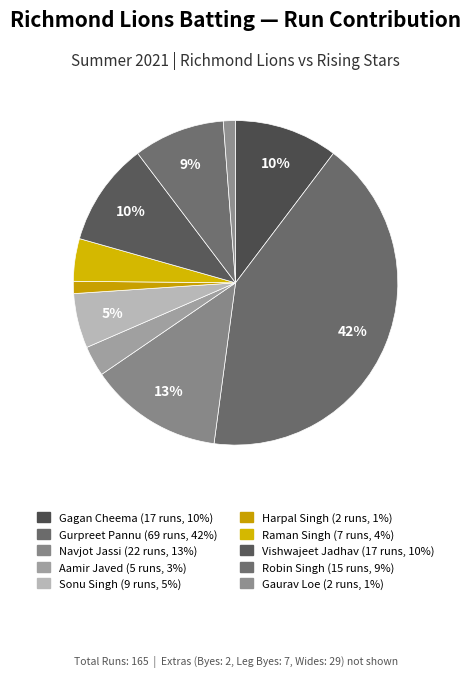

How many slices are in this pie chart?

10